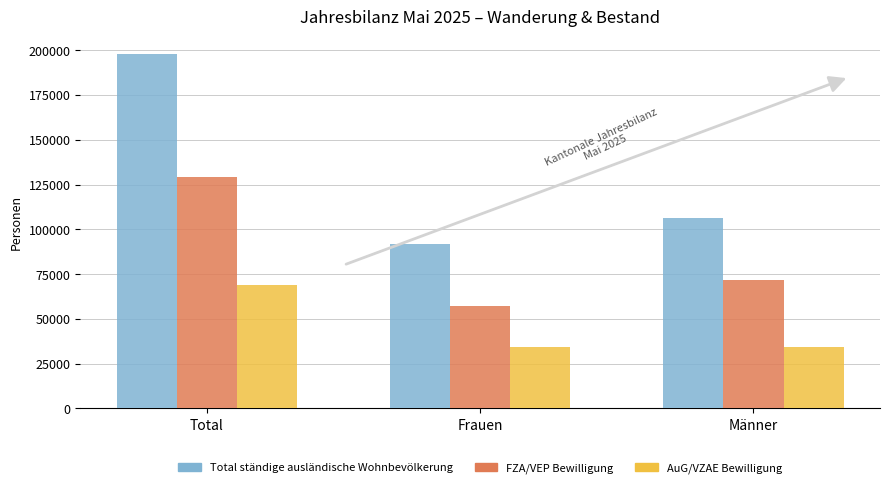

What is the difference between the maximum and minimum values in the FZA/VEP Bewilligung series?

71659